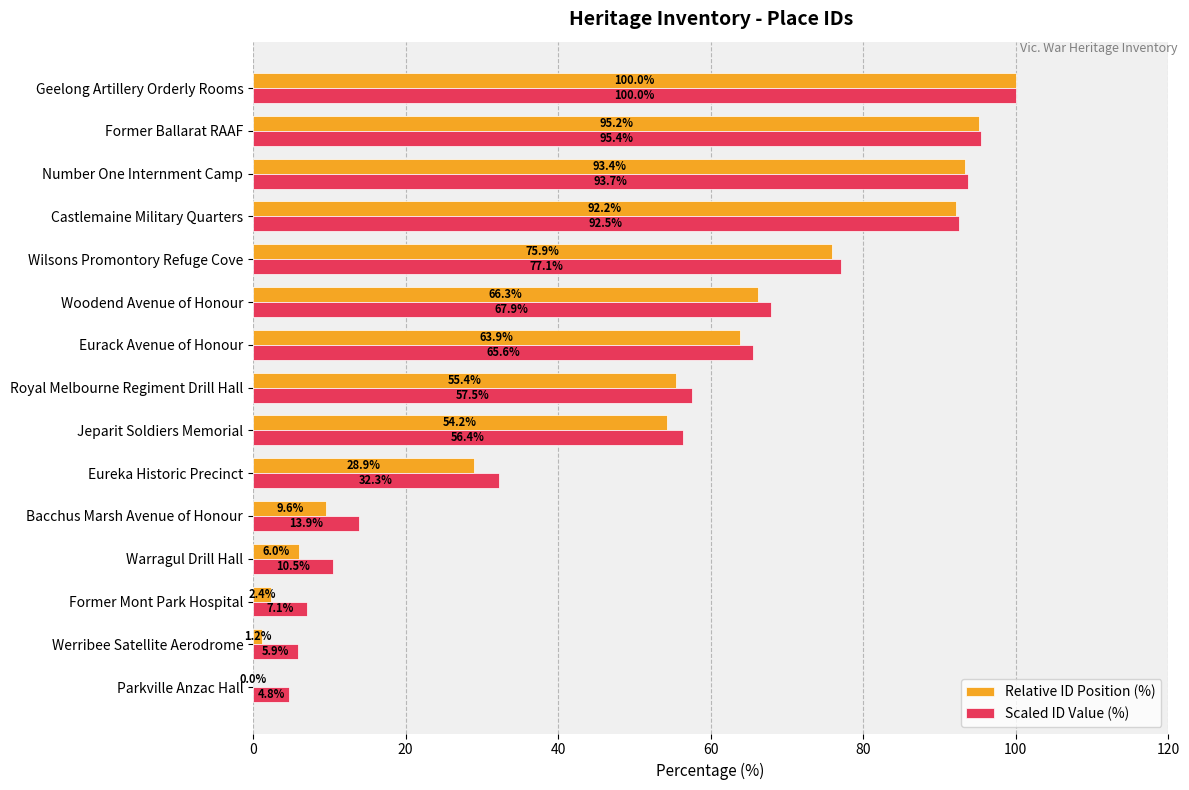

What is the total value across all series at Geelong Artillery Orderly Rooms?

200.0